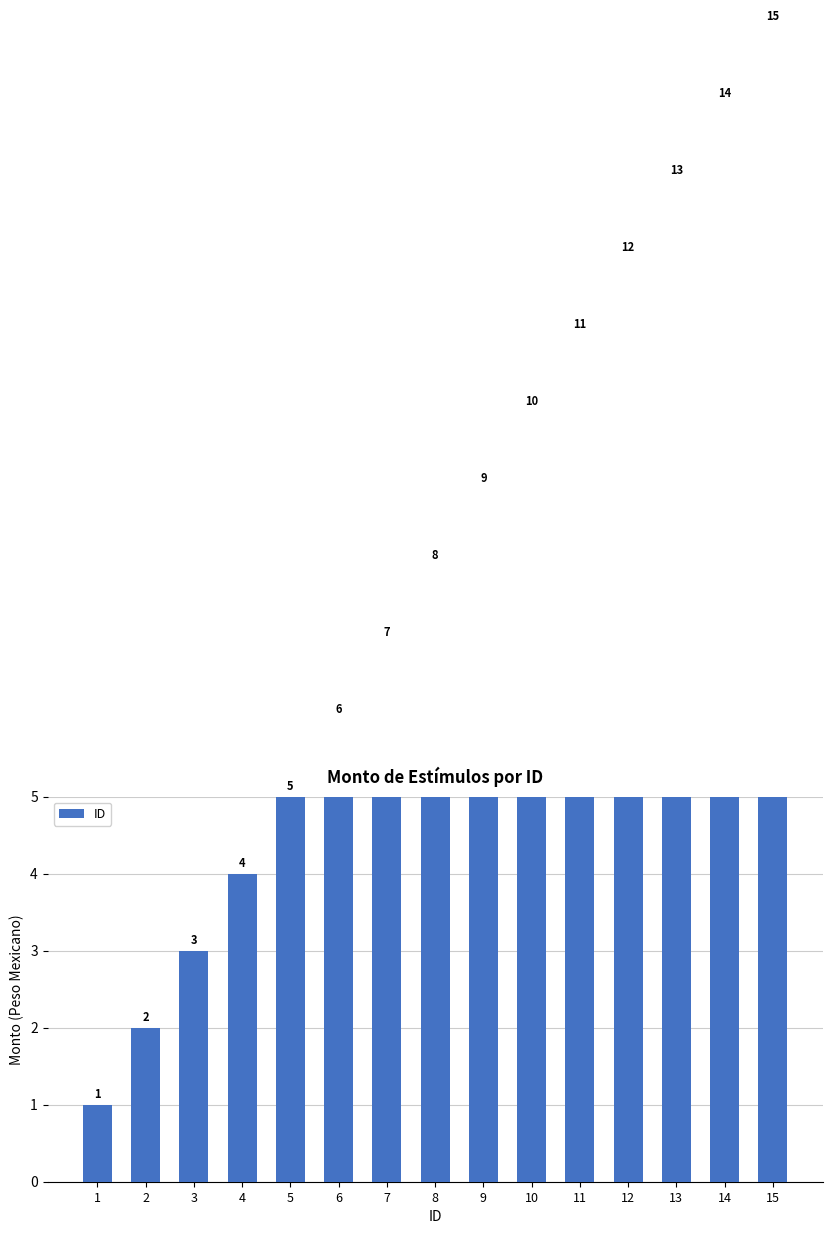

What is the value of the 15th bar from the left?

15